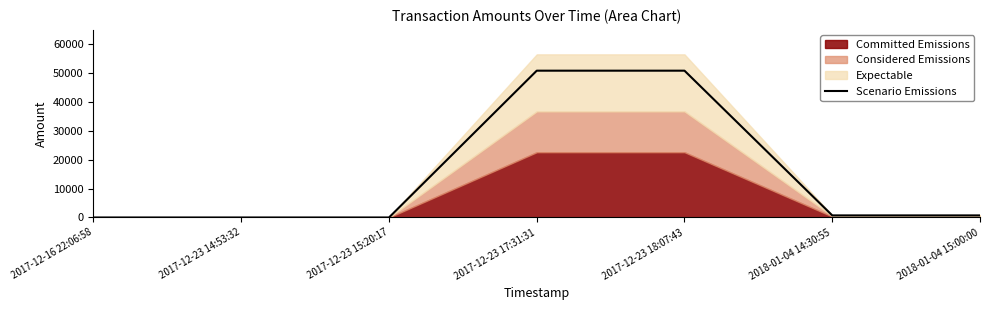

Where is the data nearest to the value 25380?

2018-01-04 14:30:55